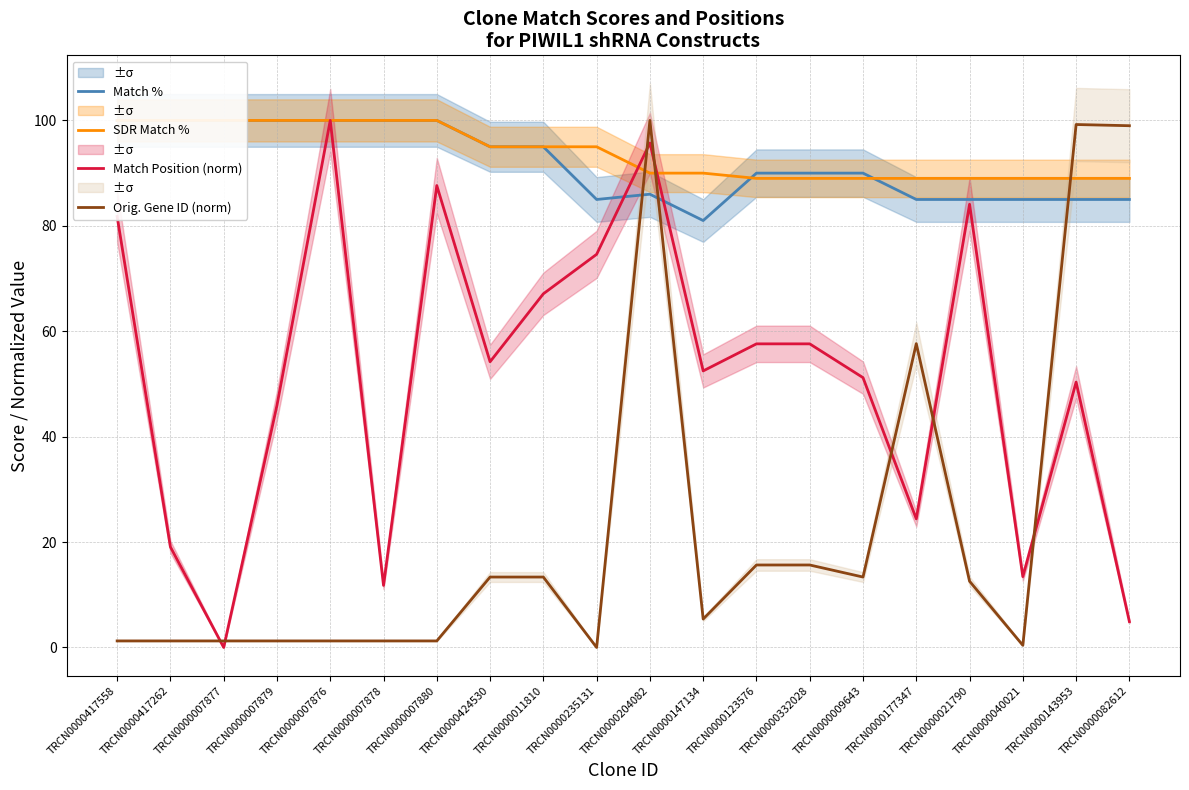

Which label corresponds to the smallest value in the chart?

TRCN0000007877